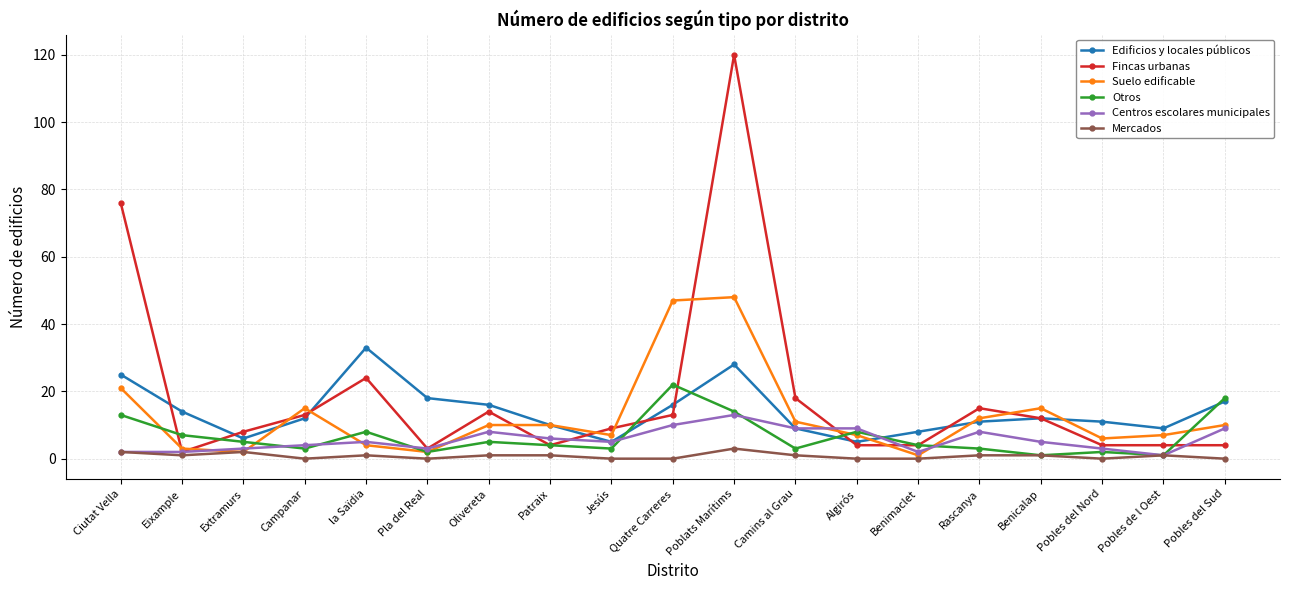

Which category has the highest value across all series?

Poblats Marítims